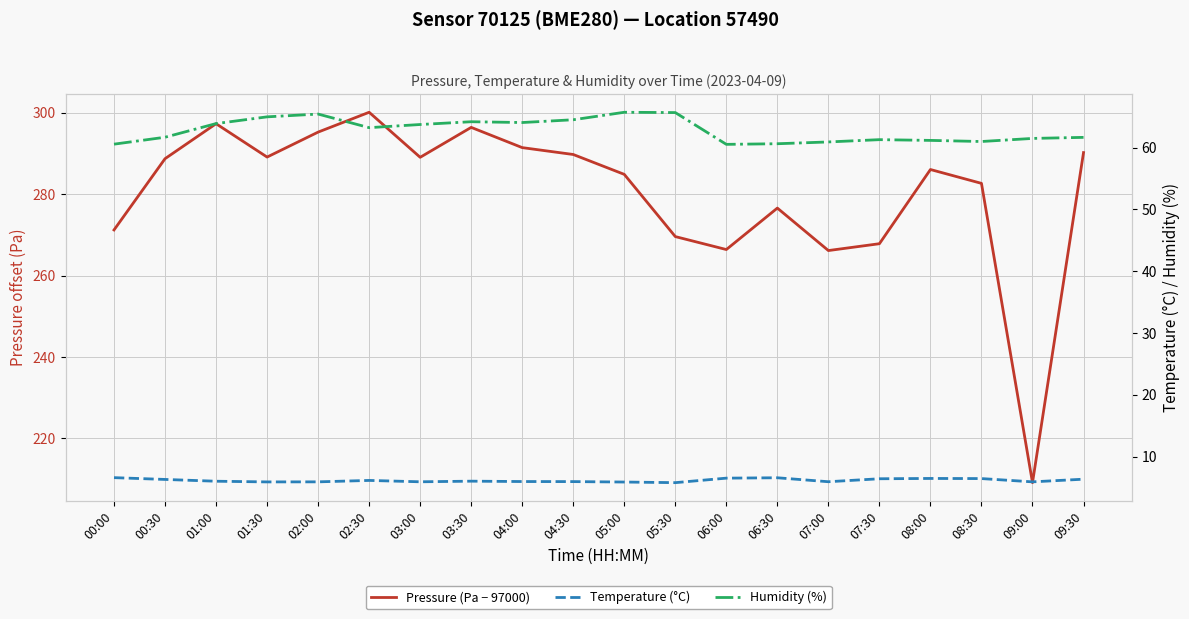

How many data points in Temperature (°C) are less than 6?

9